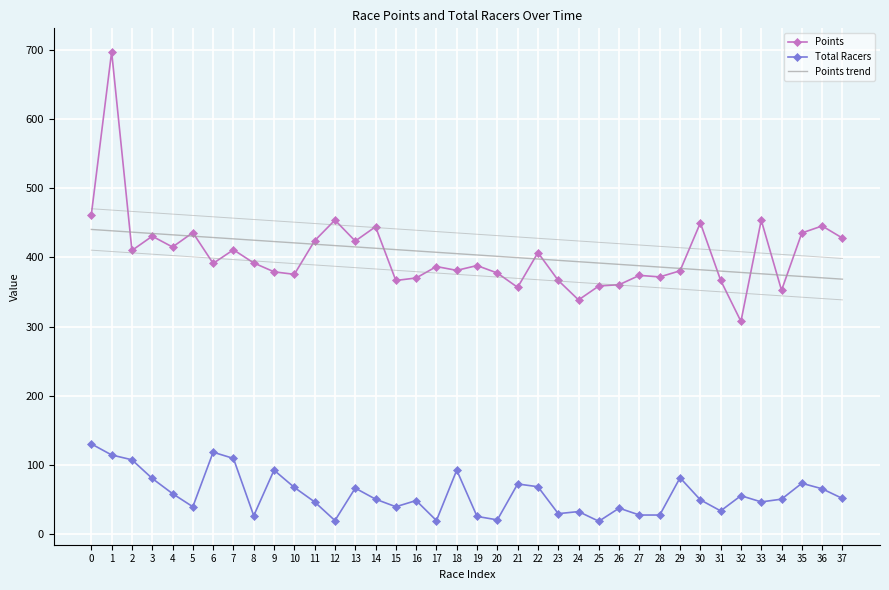

At which category does Points reach its first local valley?

2